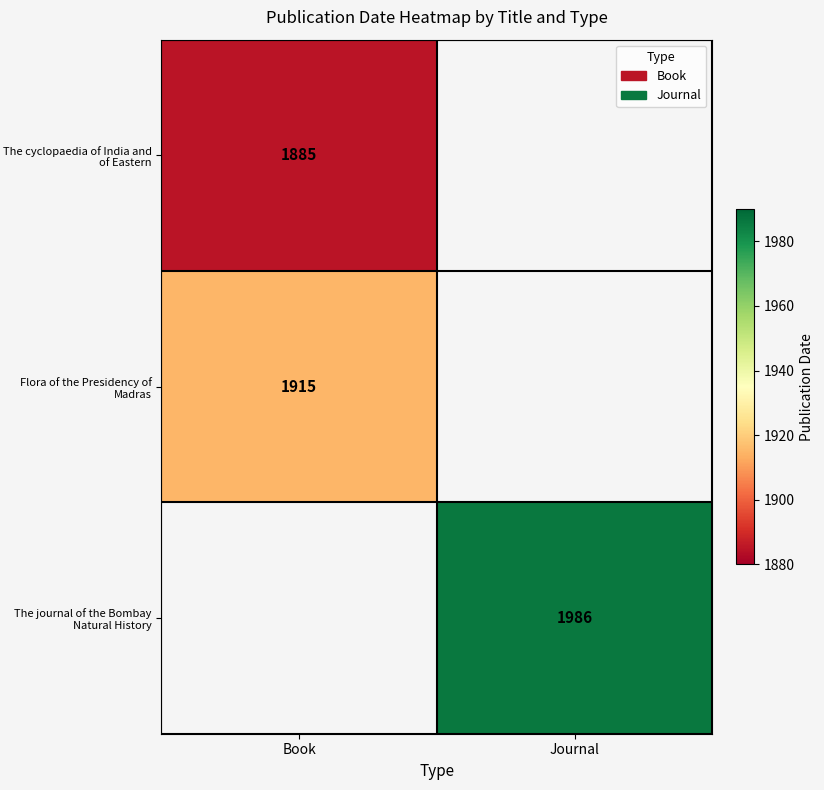

The Flora of the Presidency of Madras series shows 765.5 at Book. True or false?

False